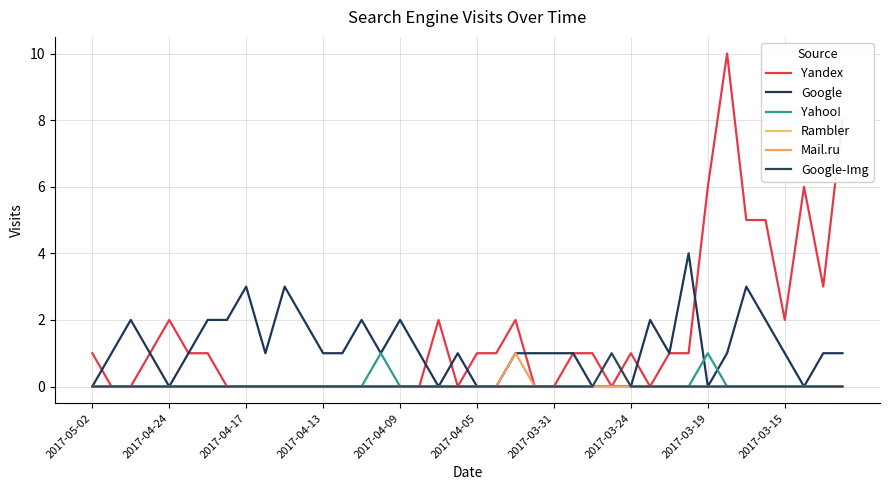

Does the chart have visible grid lines?

Yes